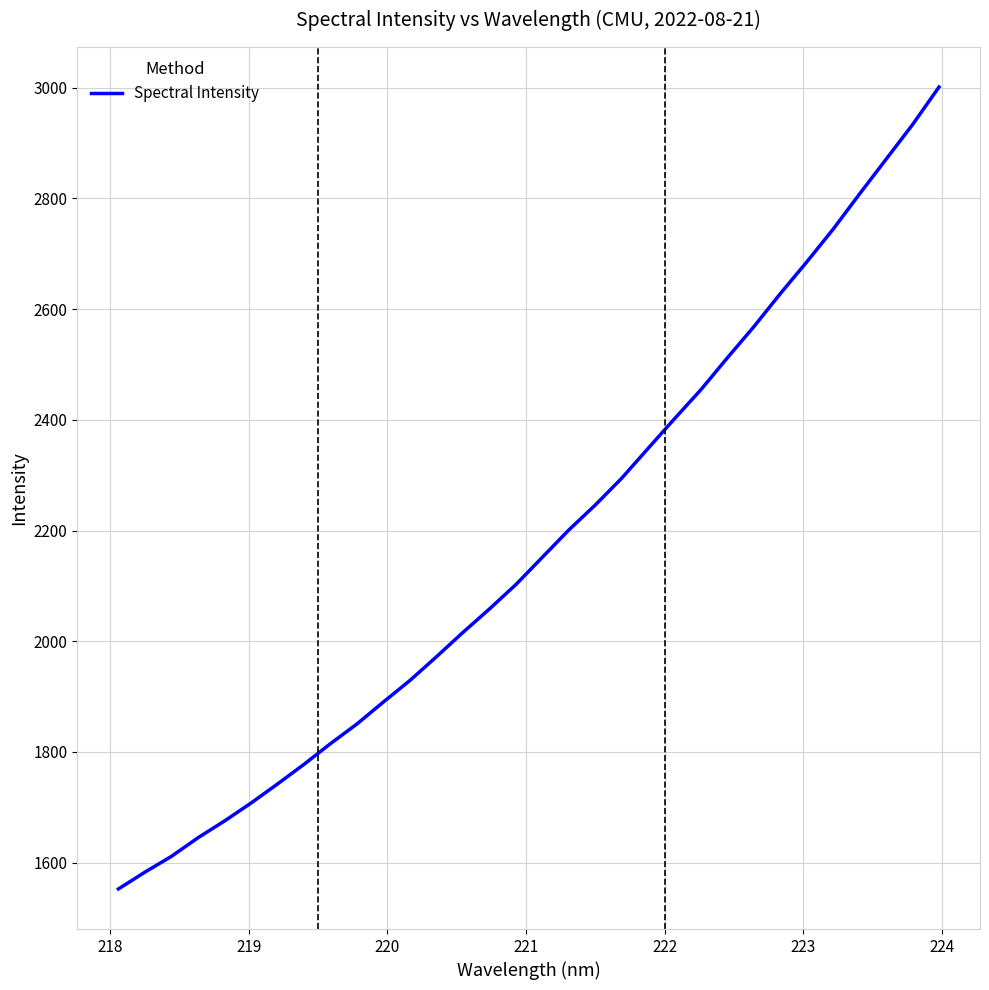

What is the value of the 17th point from the left?

2151.5